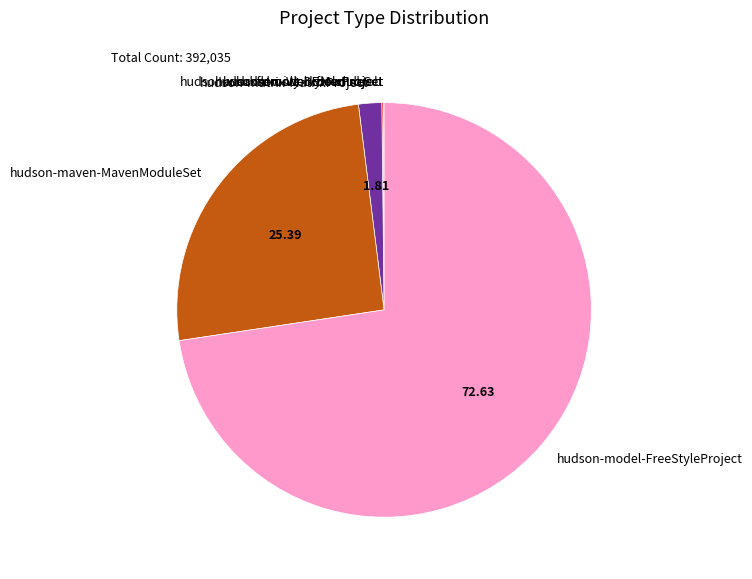

Which slice is the largest?

hudson-model-FreeStyleProject